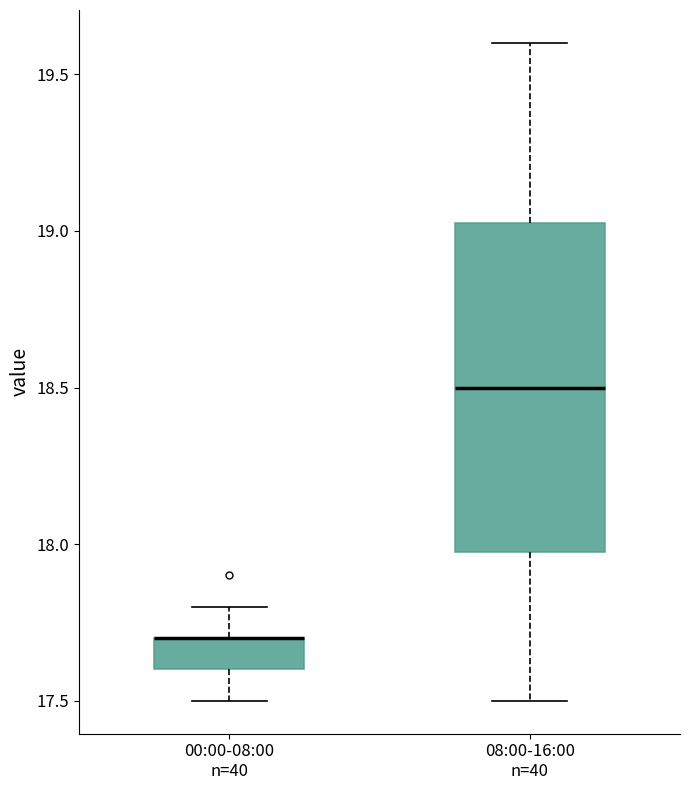

Reading left to right, read every box against the y-axis: the position of its median line, the range the box covers, and the ends of its whiskers. The values are not printed on the chart, so give them approximately, as read against the axis.

00:00-08:00 n=40: median 17.70 (drawn on the box's upper edge), box 17.60 to 17.70, whiskers 17.50 to 17.80
08:00-16:00 n=40: median 18.50, box 18.00 to 19.05, whiskers 17.50 to 19.60